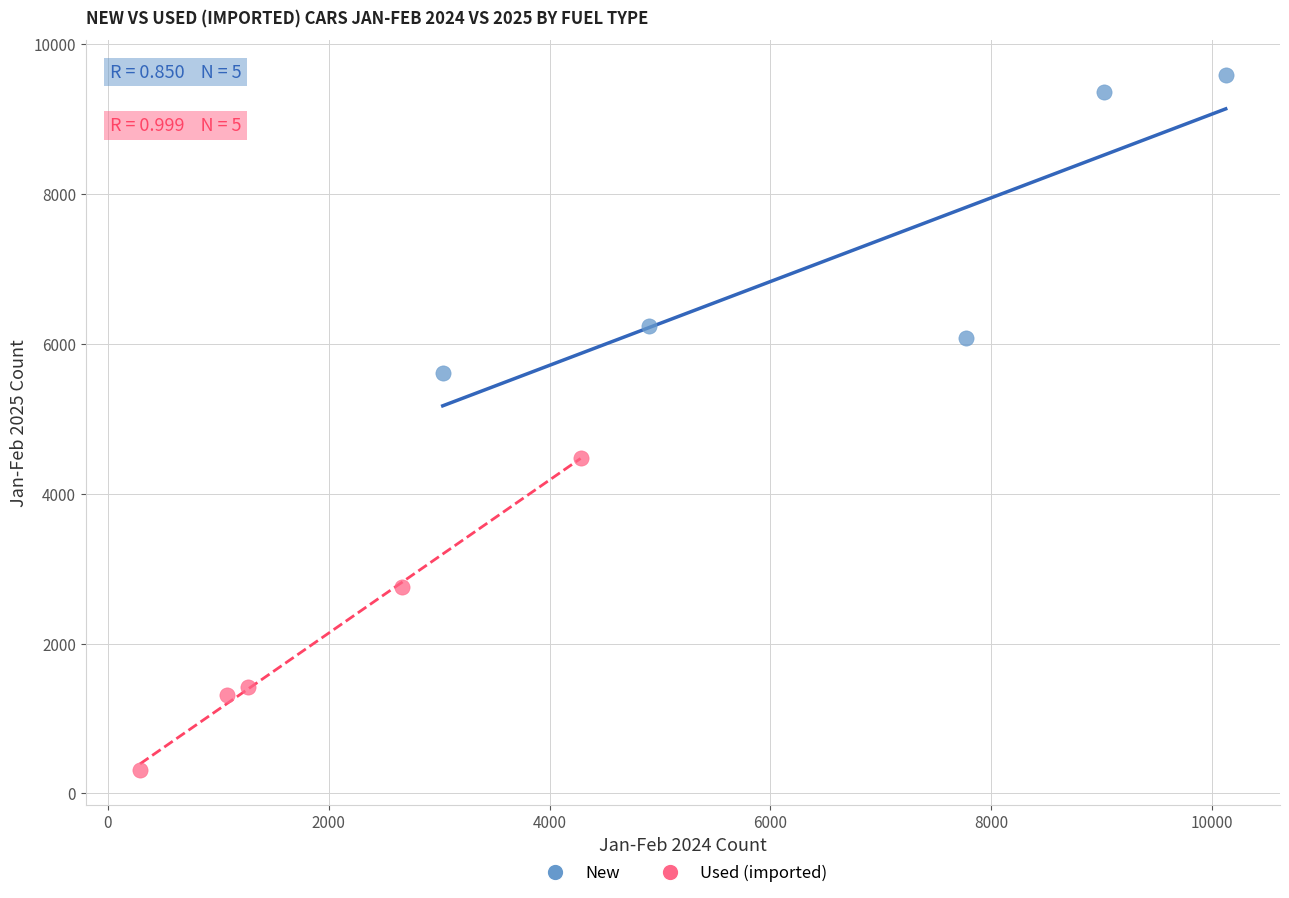

Which series reaches the maximum Y coordinate?

New